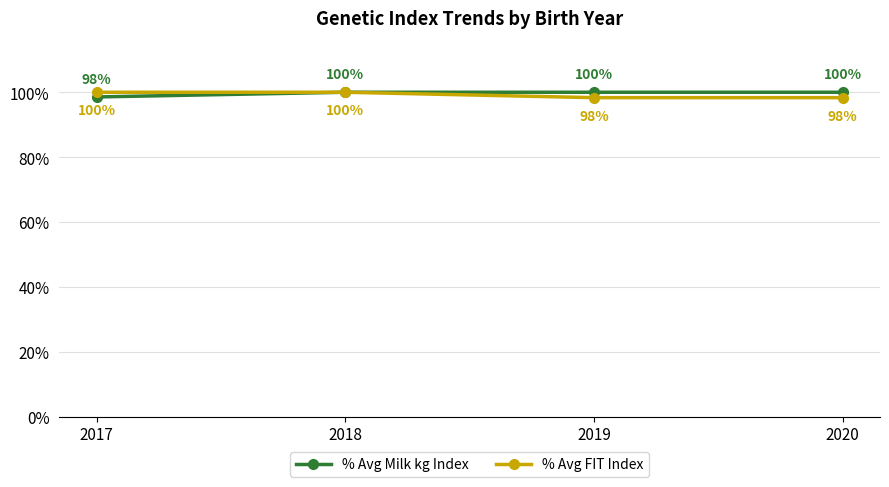

What are all the series names shown in the legend?

% Avg Milk kg Index, % Avg FIT Index